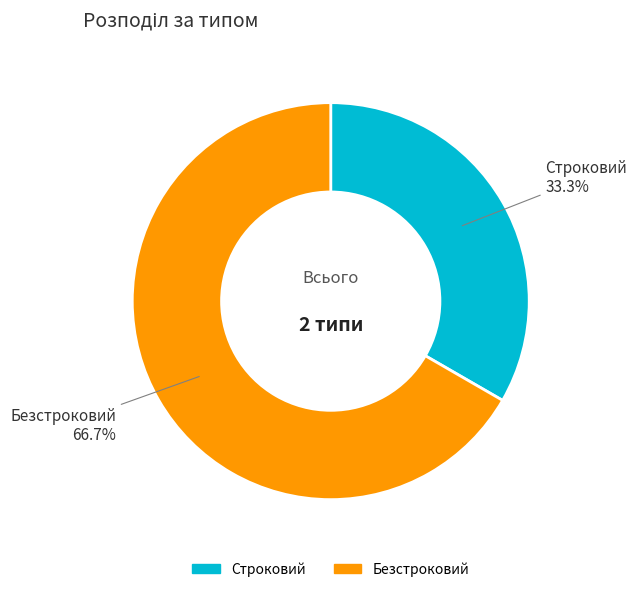

What percentage is NOT represented by Безстроковий?

33.3%